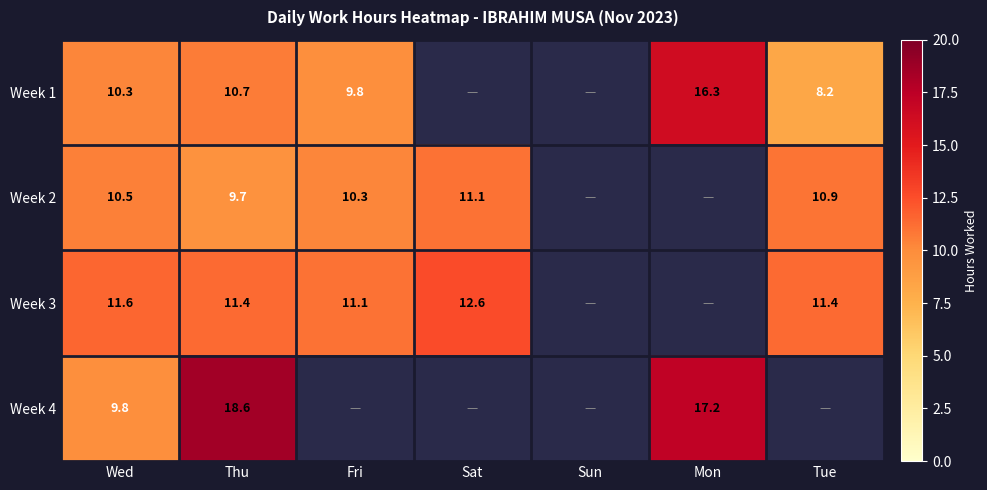

Rank the series at Thu from lowest to highest value.

Week 2, Week 1, Week 3, Week 4